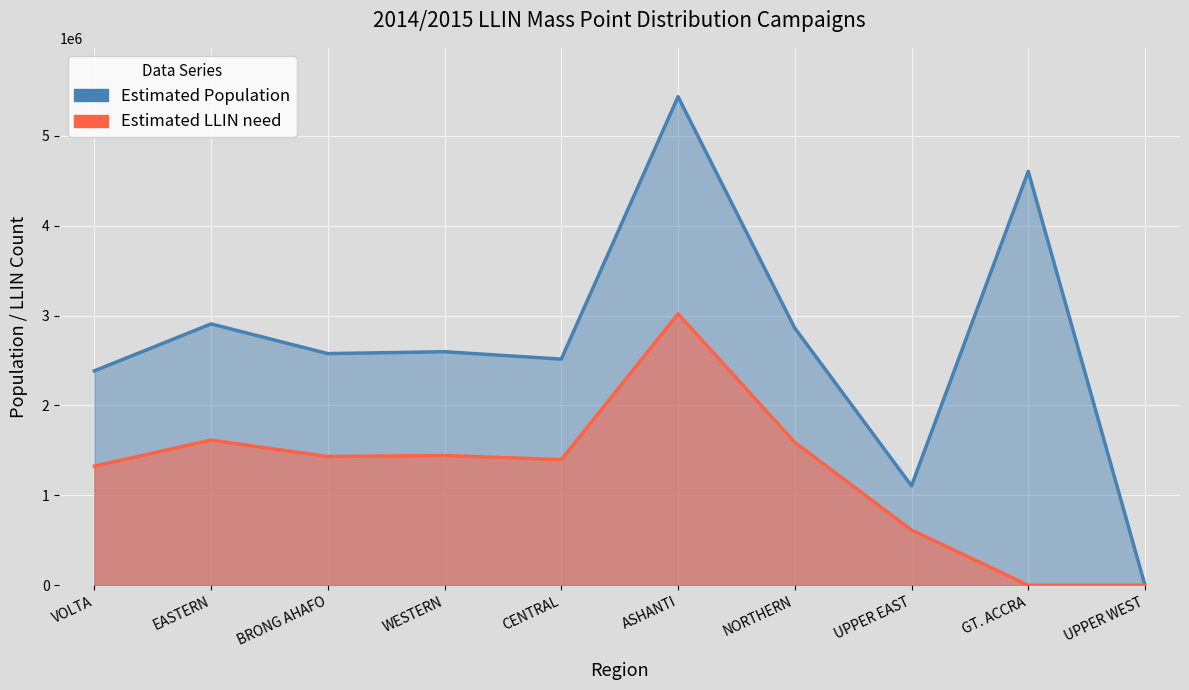

What is the value of the Estimated LLIN need point at the 5th from the left?

1397558.5